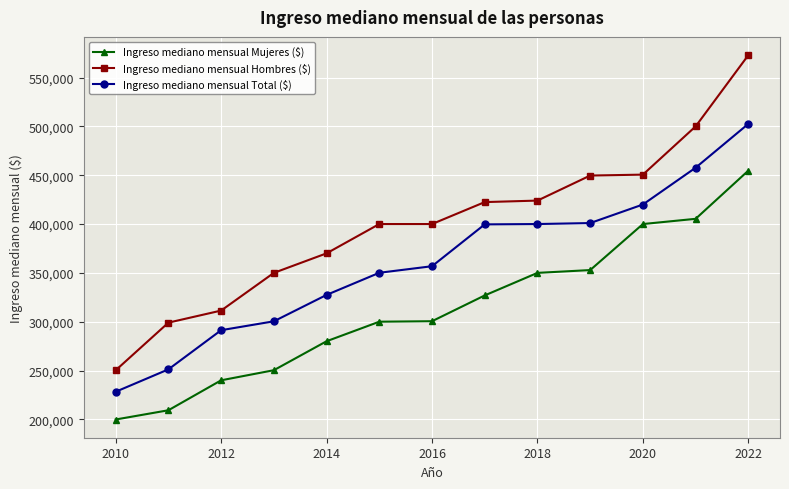

How many series are shown in this chart?

3